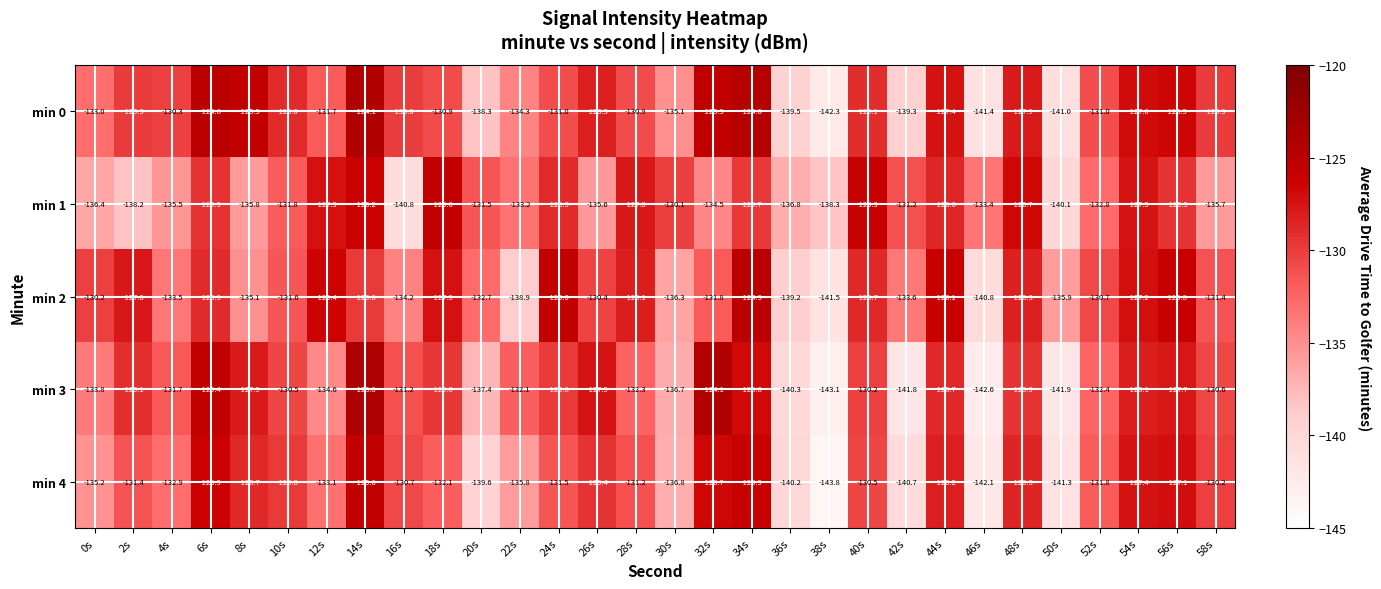

What is the greatest value displayed?

-123.8